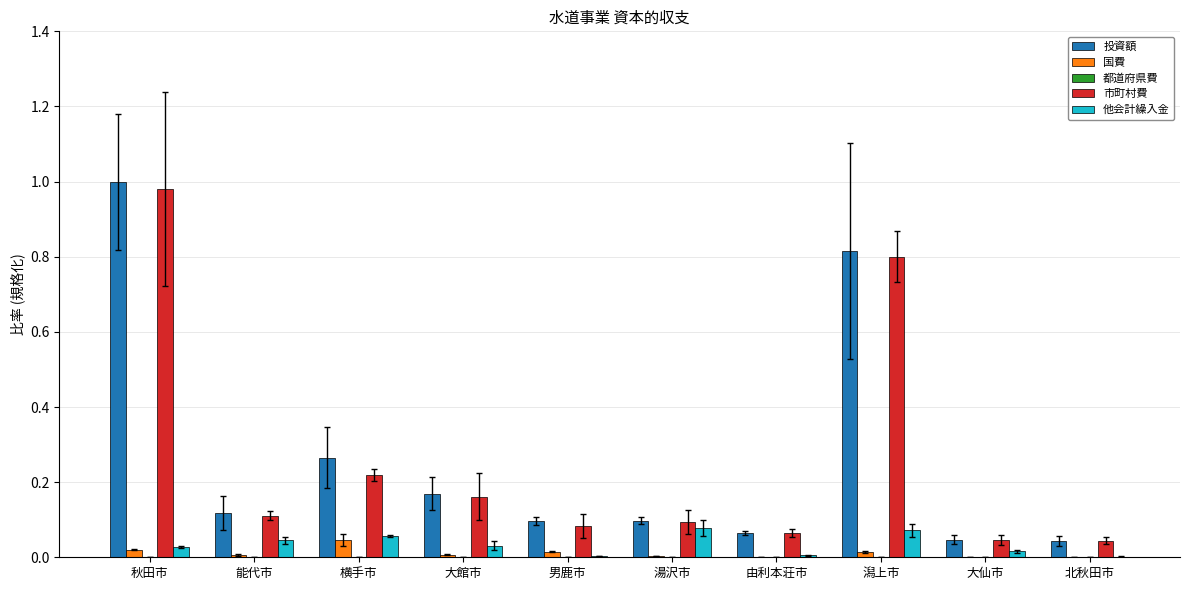

Which category has the highest value across all series?

秋田市